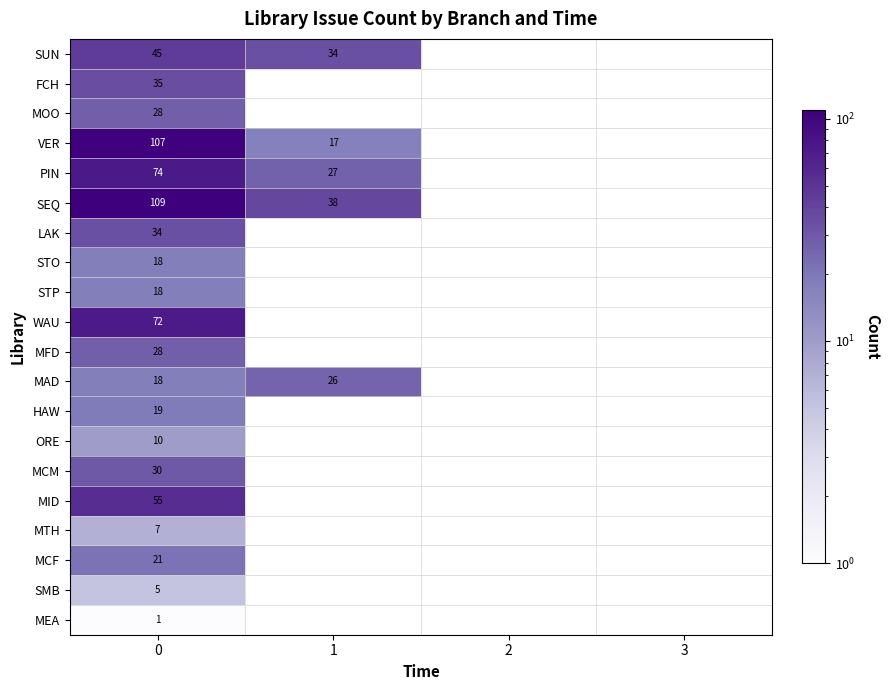

What is the total value across all series at 0?

734